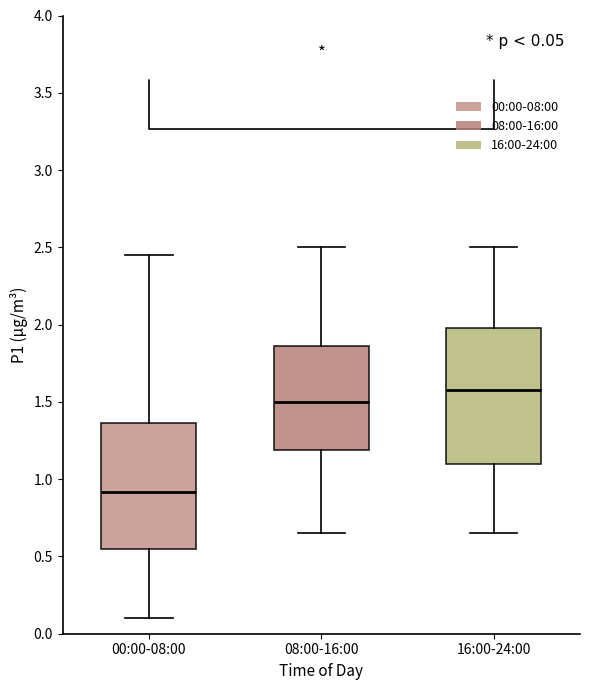

Comparing the boxes themselves (not the whiskers), which one is the tallest?

16:00-24:00